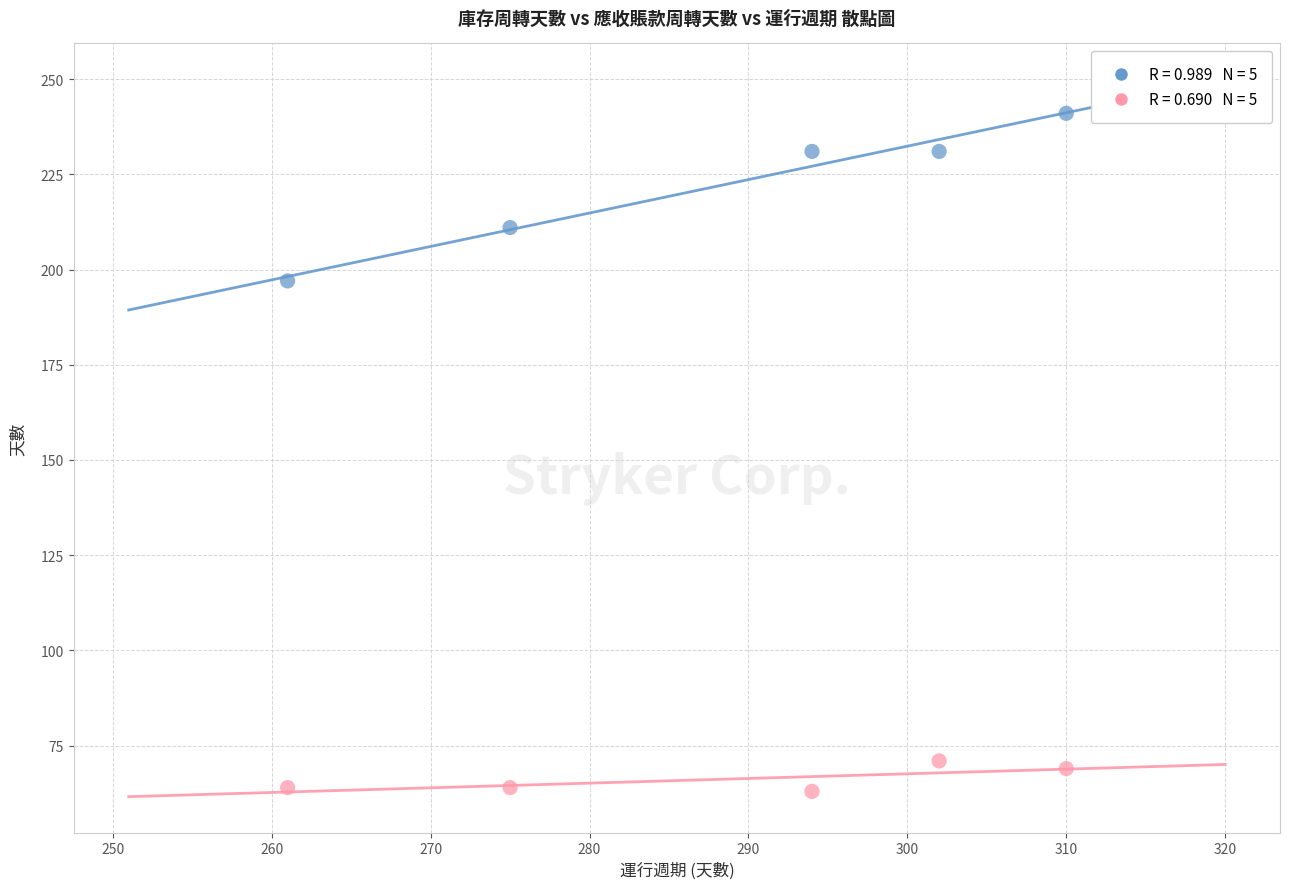

Across all data points, what is the average Y value?

144